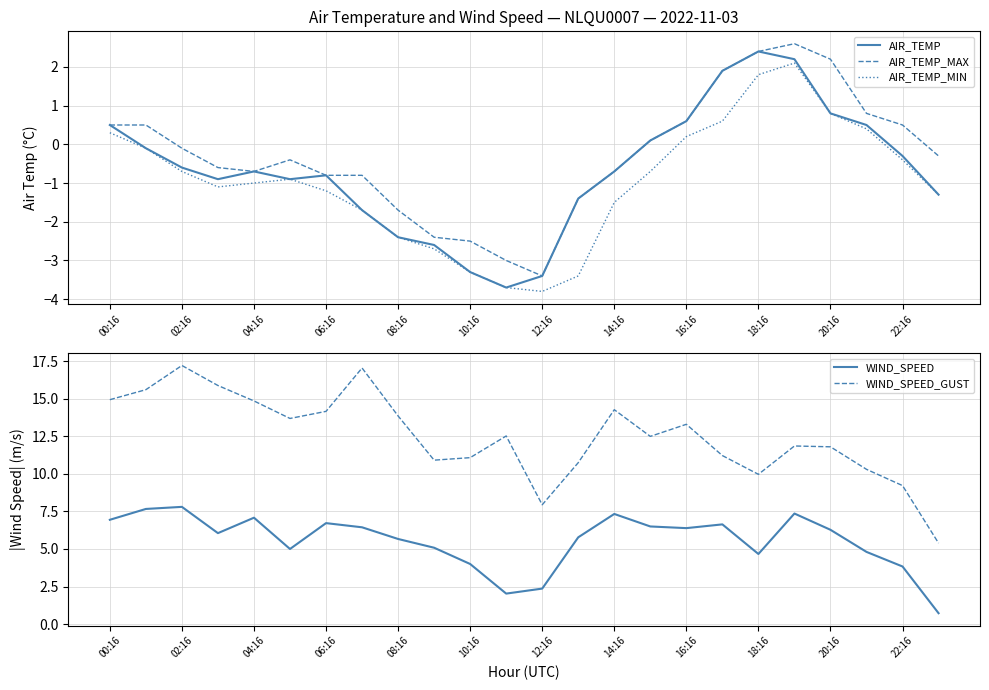

How many negative values does the AIR_TEMP series have?

16